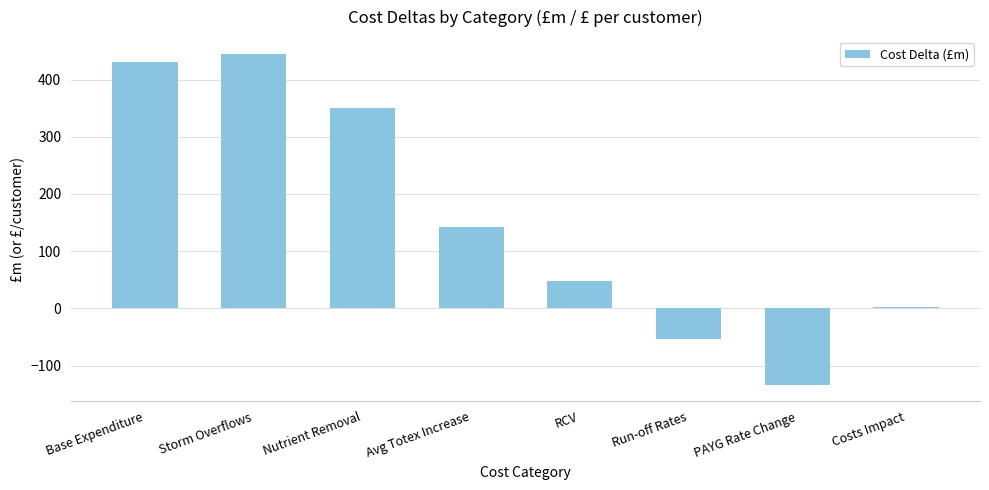

List the labels in order of value, smallest first.

PAYG Rate Change, Run-off Rates, Costs Impact, RCV, Avg Totex Increase, Nutrient Removal, Base Expenditure, Storm Overflows